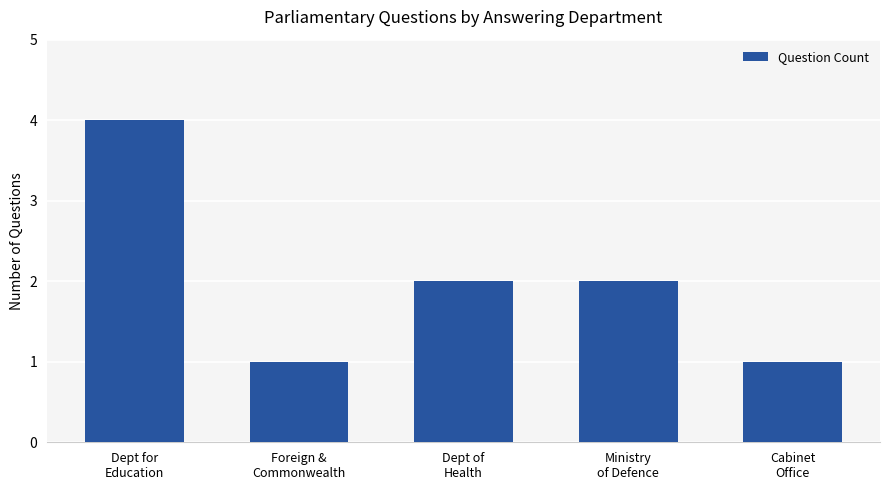

What value does the data have at Ministry
of Defence?

2